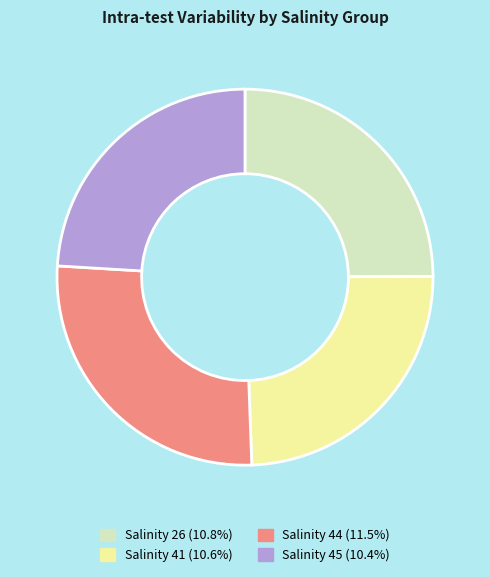

Do Salinity 26 and Salinity 44 together represent more than half of the pie?

Yes